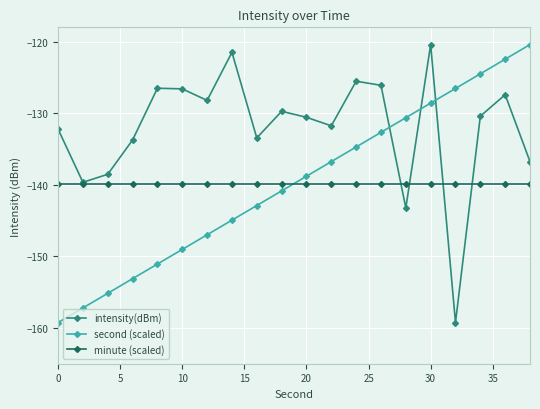

Which series ends up on top after the final intersection of second (scaled) and minute (scaled)?

second (scaled)